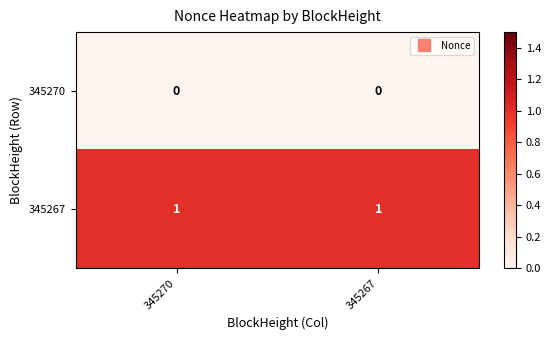

Reading left to right, what are all the values shown in this chart?

345270: 345270=0	345267=0
345267: 345270=1	345267=1